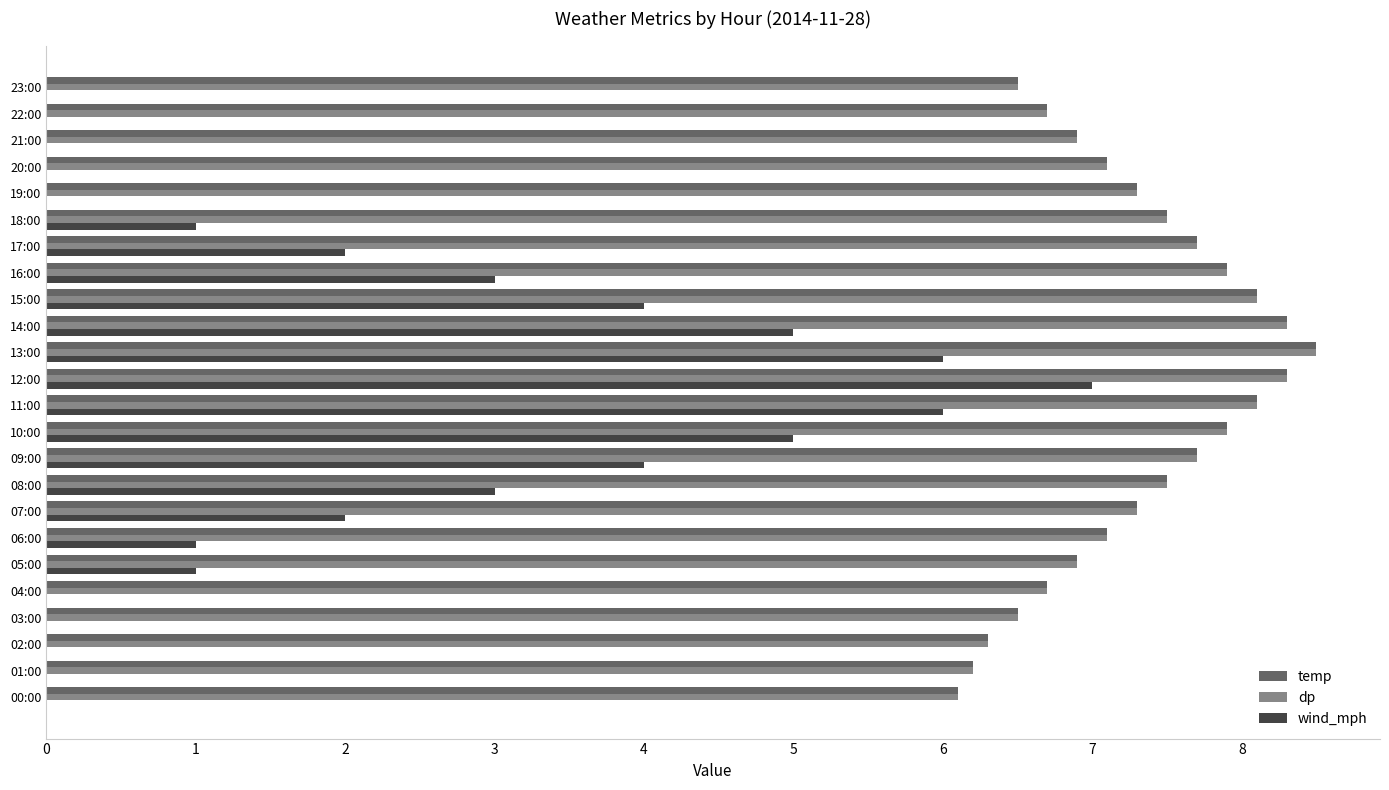

Which series changed the most between 11:00 and 22:00?

wind_mph